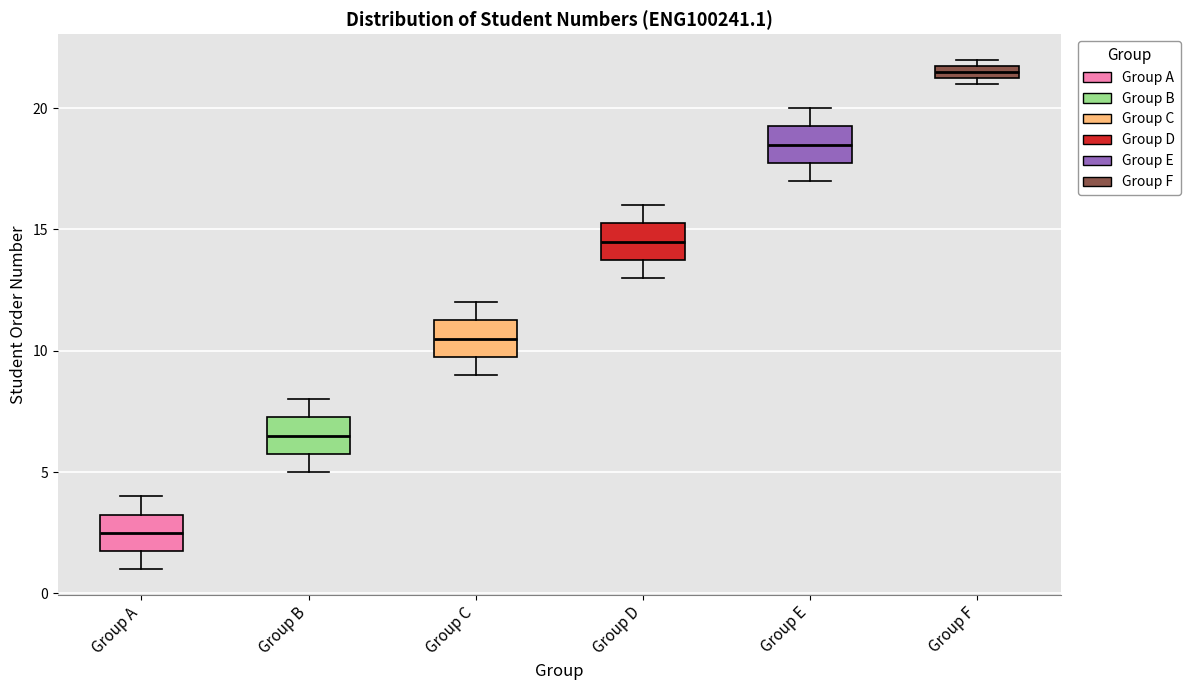

Which box has the lowest median line?

Group A